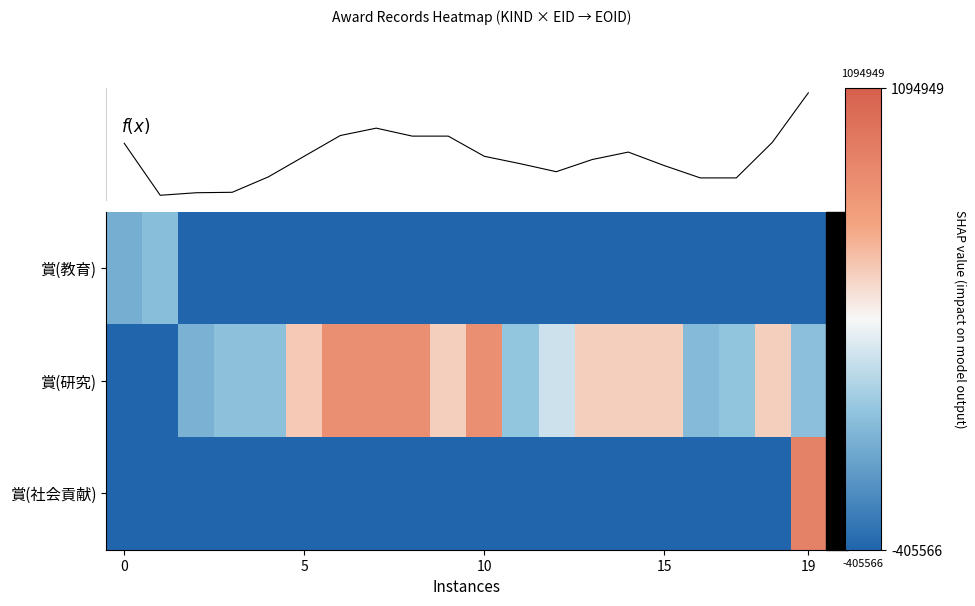

At which label does 賞(社会貢献) reach its peak?

19